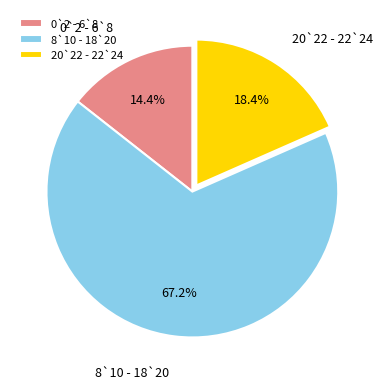

Which slice is the largest?

8`10 - 18`20